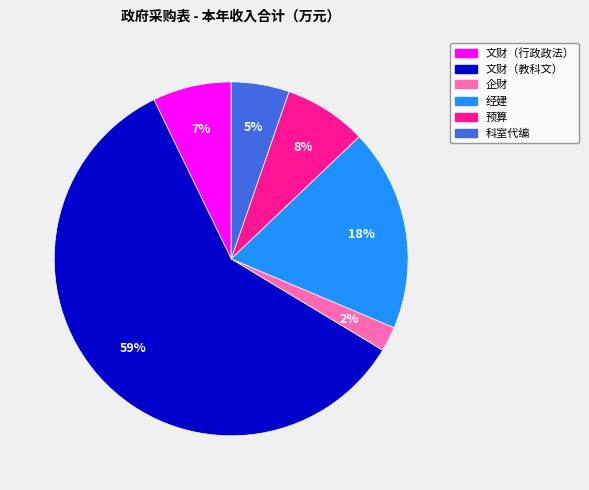

Is the sum of 预算 and 文财（教科文） greater than half?

Yes